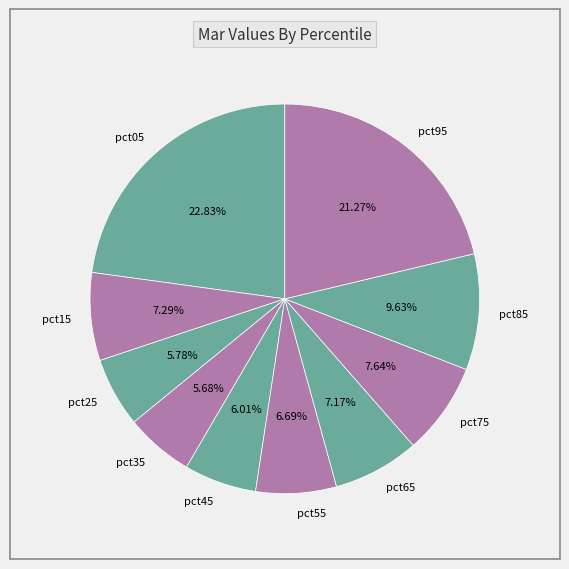

To the nearest percent, what portion does pct85 represent?

10%